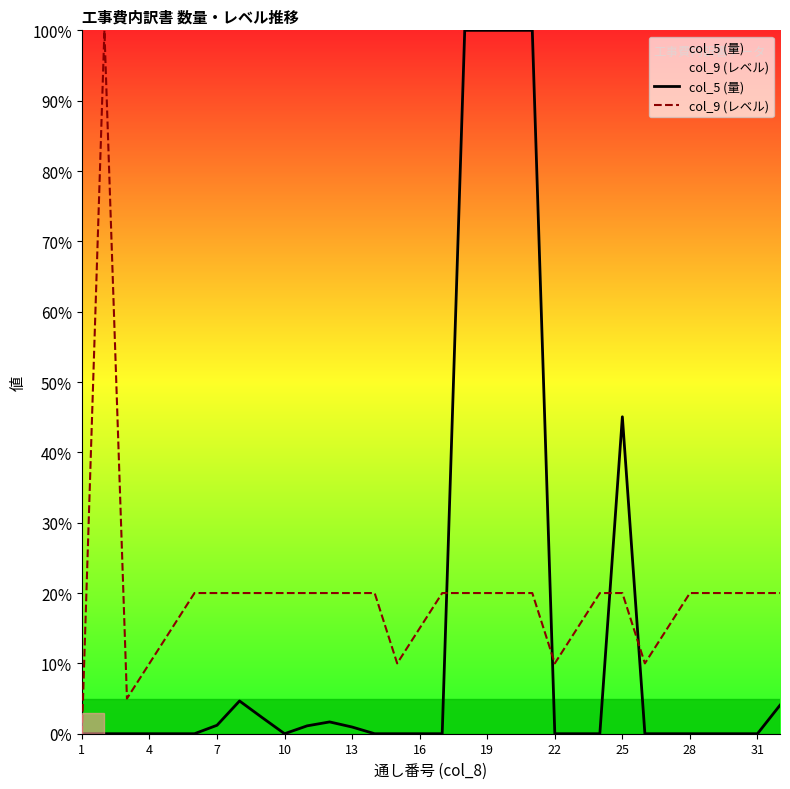

True or false: col_5 (量) has a value of 0.7 at 25.

False